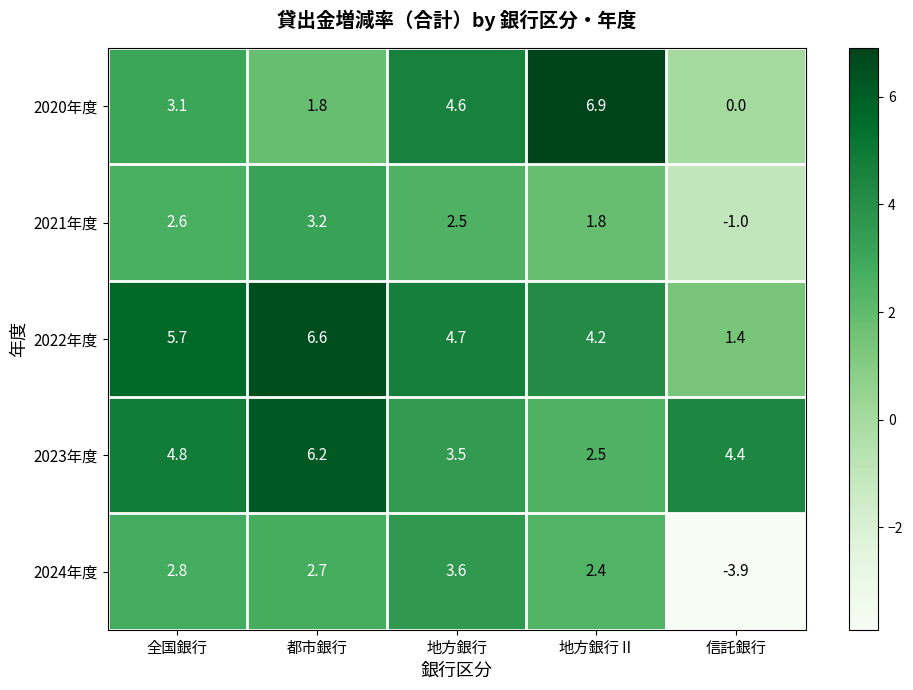

At which category does the chart reach its minimum across all series?

信託銀行